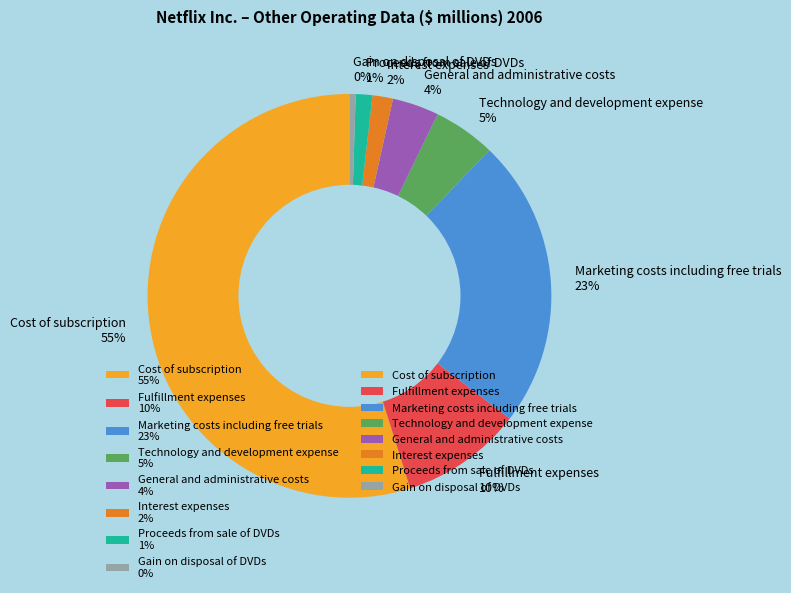

The Proceeds from sale of DVDs slice represents 1% of the pie. True or false?

True